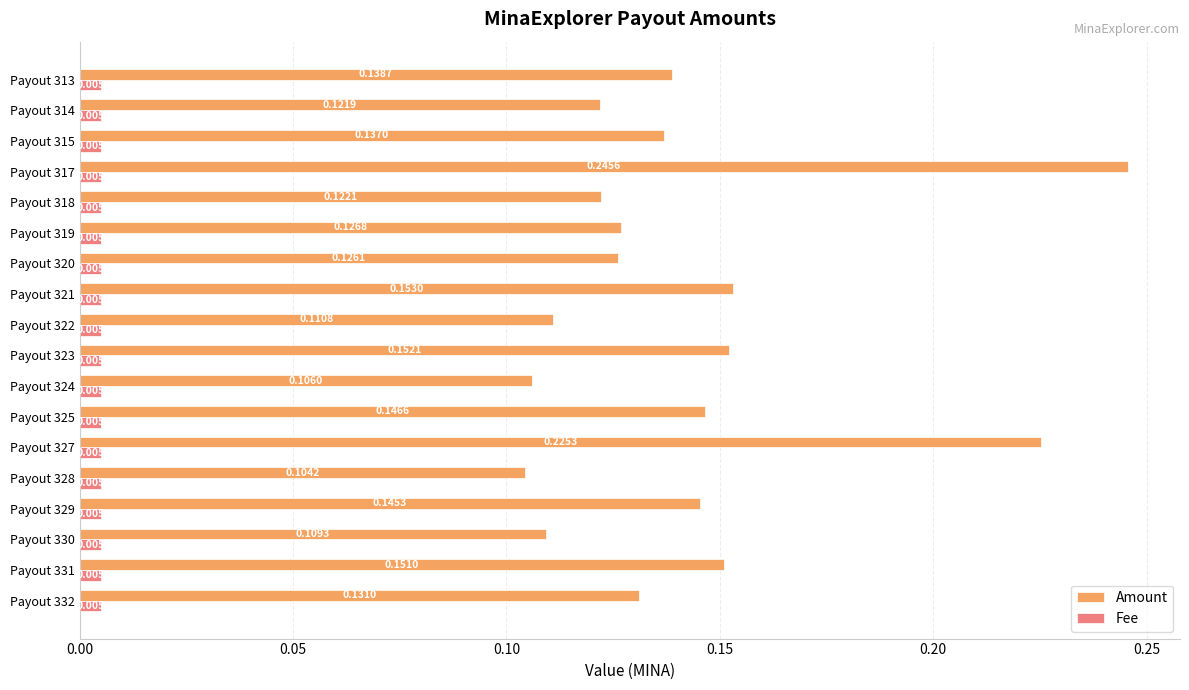

List the series in order of their peak value, lowest first.

Fee, Amount